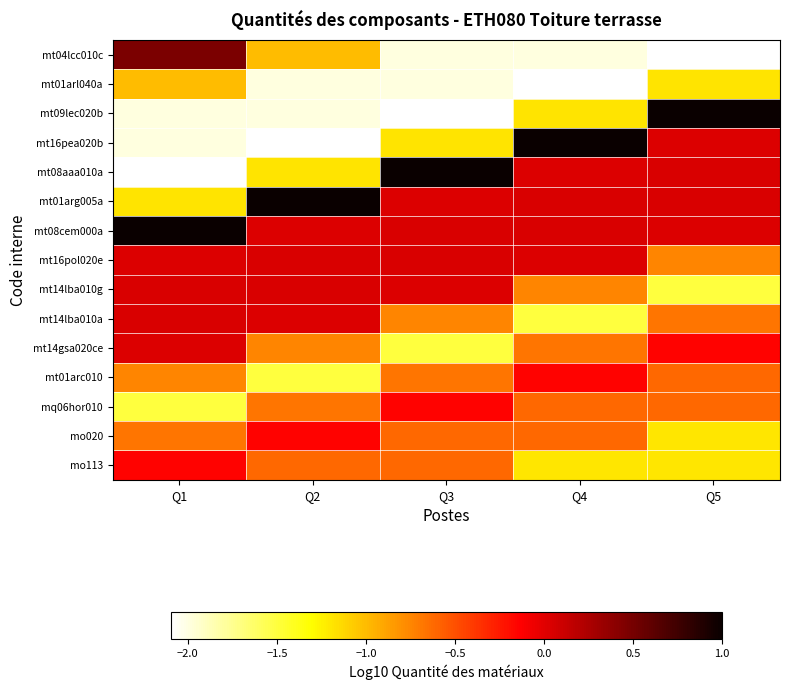

What is the minimum value shown in the chart?

-2.1